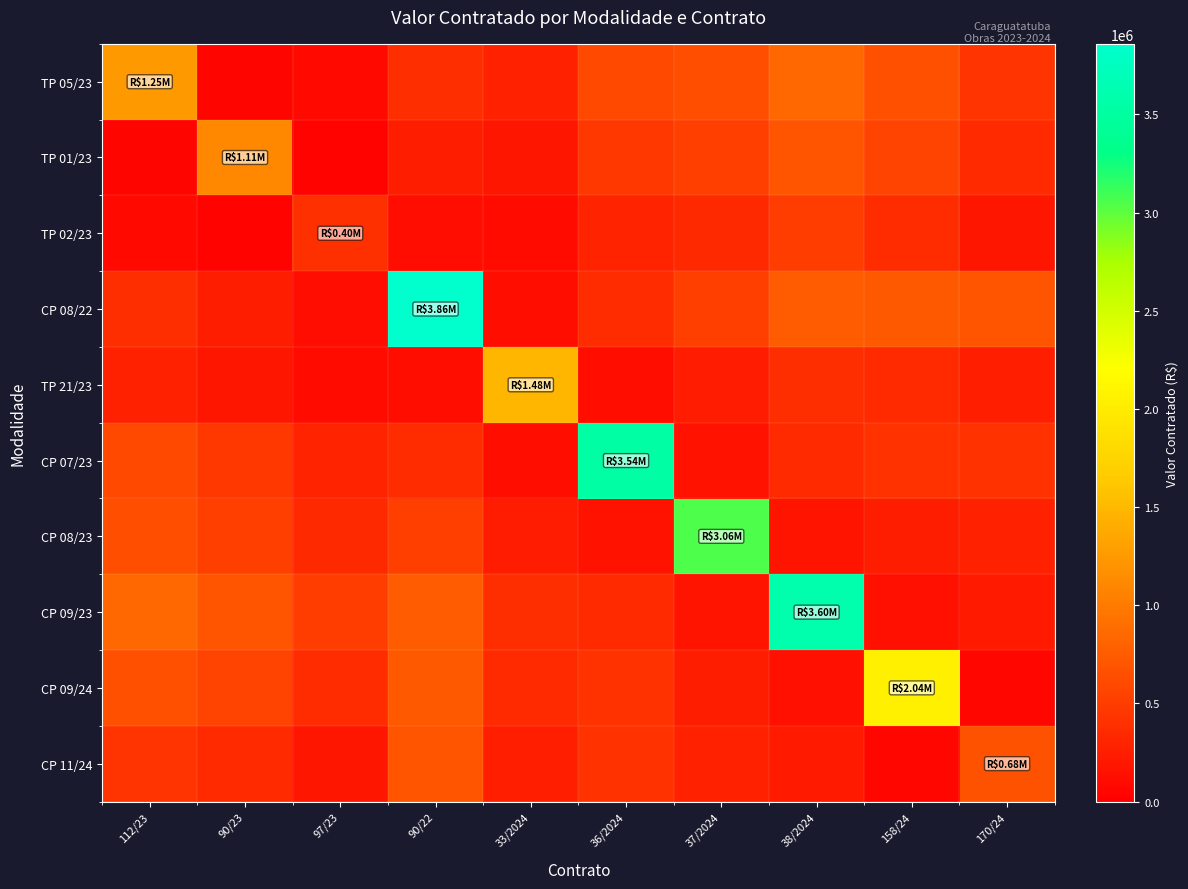

Reading right to left, transcribe all the data shown in this chart.

TP 05/23: 170/24=432819.1	158/24=656820.3	38/2024=848951.0	37/2024=645840.1	36/2024=597913.8	33/2024=272738.0	90/22=383097.5	97/23=82612.0	90/23=58925.2	112/23=1248101.6
TP 01/23: 170/24=356888.7	158/24=550358.3	38/2024=706792.8	37/2024=520800.5	36/2024=464411.4	33/2024=194113.7	90/22=248438.5	97/23=37826.1	90/23=1108904.8	112/23=58925.2
TP 02/23: 170/24=188943.4	158/24=366020.6	38/2024=500898.1	37/2024=346163.7	36/2024=295451.0	33/2024=94170.8	90/22=106600.1	97/23=404137.7	90/23=37826.1	112/23=82612.0
CP 08/22: 170/24=680310.5	158/24=736983.1	38/2024=746291.2	37/2024=518802.3	36/2024=369753.7	33/2024=133478.6	90/22=3859864.8	97/23=106600.1	90/23=248438.5	112/23=383097.5
TP 21/23: 170/24=269352.1	158/24=351527.8	38/2024=381174.4	37/2024=226838.9	36/2024=125362.2	33/2024=1479278.0	90/22=133478.6	97/23=94170.8	90/23=194113.7	112/23=272738.0
CP 07/23: 170/24=421074.7	158/24=417840.7	38/2024=356912.8	37/2024=164817.7	36/2024=3535208.8	33/2024=125362.2	90/22=369753.7	97/23=295451.0	90/23=464411.4	112/23=597913.8
CP 08/23: 170/24=279977.9	158/24=254675.0	38/2024=166513.7	37/2024=3057499.4	36/2024=164817.7	33/2024=226838.9	90/22=518802.3	97/23=346163.7	90/23=520800.5	112/23=645840.1
CP 09/23: 170/24=213929.3	158/24=140976.2	38/2024=3603047.2	37/2024=166513.7	36/2024=356912.8	33/2024=381174.4	90/22=746291.2	97/23=500898.1	90/23=706792.8	112/23=848951.0
CP 09/24: 170/24=67788.5	158/24=2036000.0	38/2024=140976.2	37/2024=254675.0	36/2024=417840.7	33/2024=351527.8	90/22=736983.1	97/23=366020.6	90/23=550358.3	112/23=656820.3
CP 11/24: 170/24=675538.7	158/24=67788.5	38/2024=213929.3	37/2024=279977.9	36/2024=421074.7	33/2024=269352.1	90/22=680310.5	97/23=188943.4	90/23=356888.7	112/23=432819.1